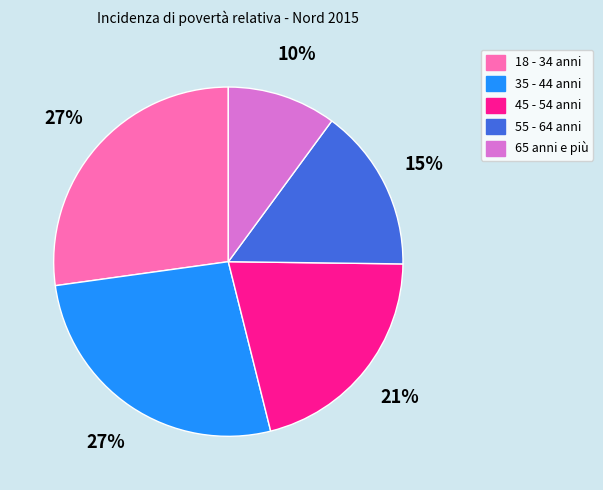

Combined, do 55 - 64 anni and 45 - 54 anni account for over 50%?

No